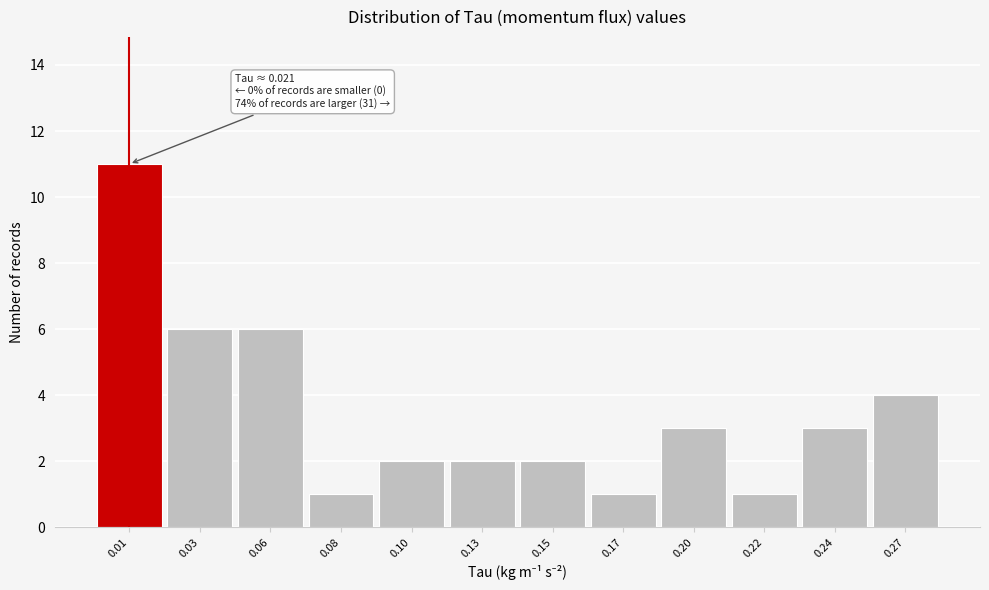

Reading left to right, list all the values displayed in this chart.

11	6	6	1	2	2	2	1	3	1	3	4